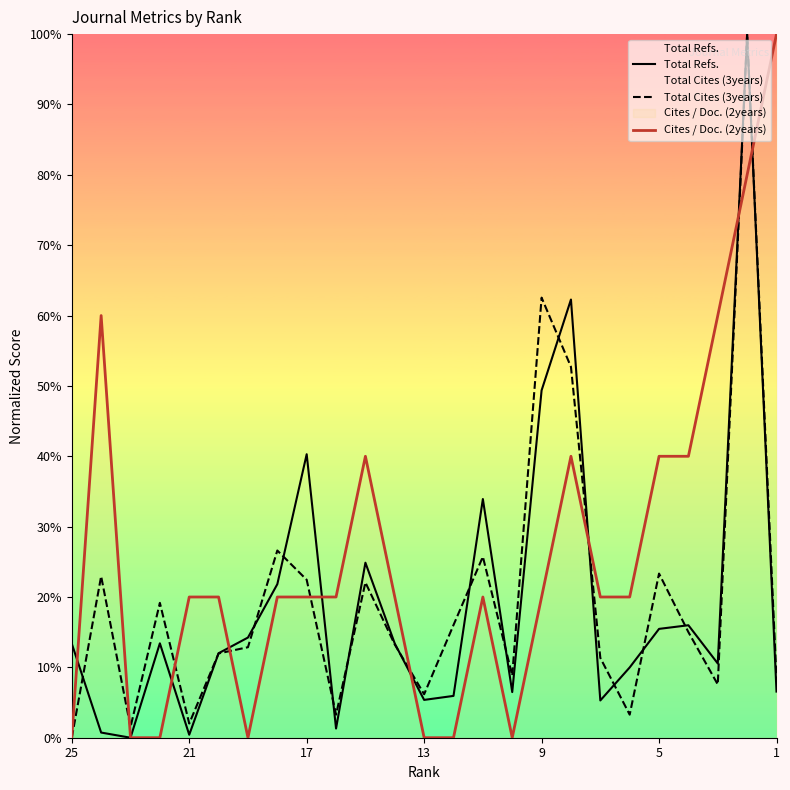

How many interior local valleys does the Cites / Doc. (2years) series have?

2